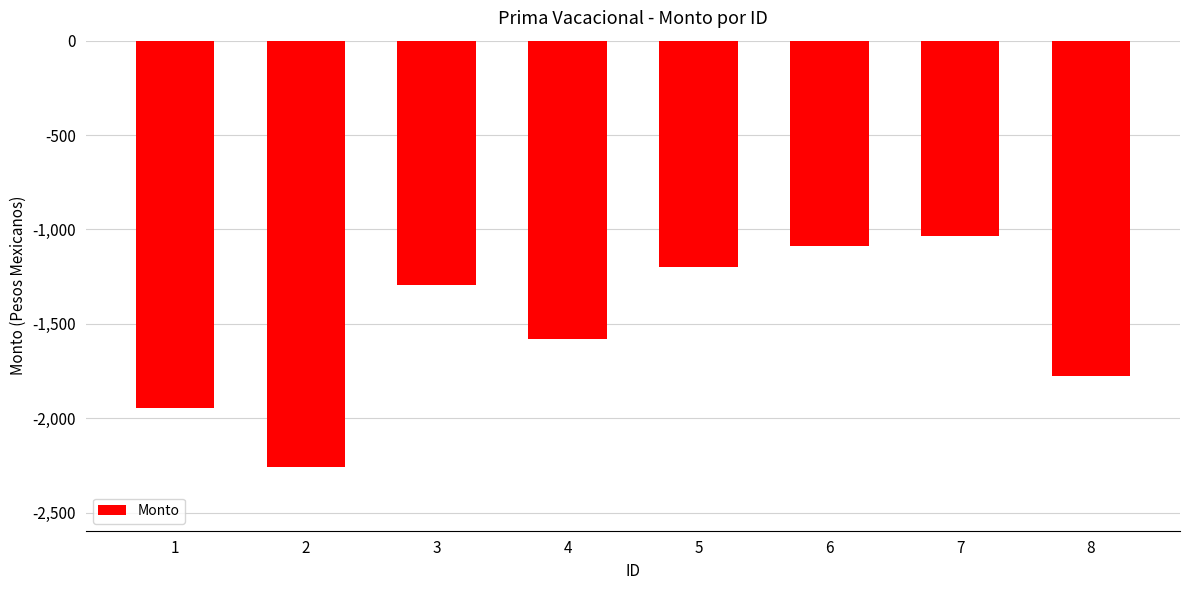

Is it true that the value at 1 is -2774.7?

False